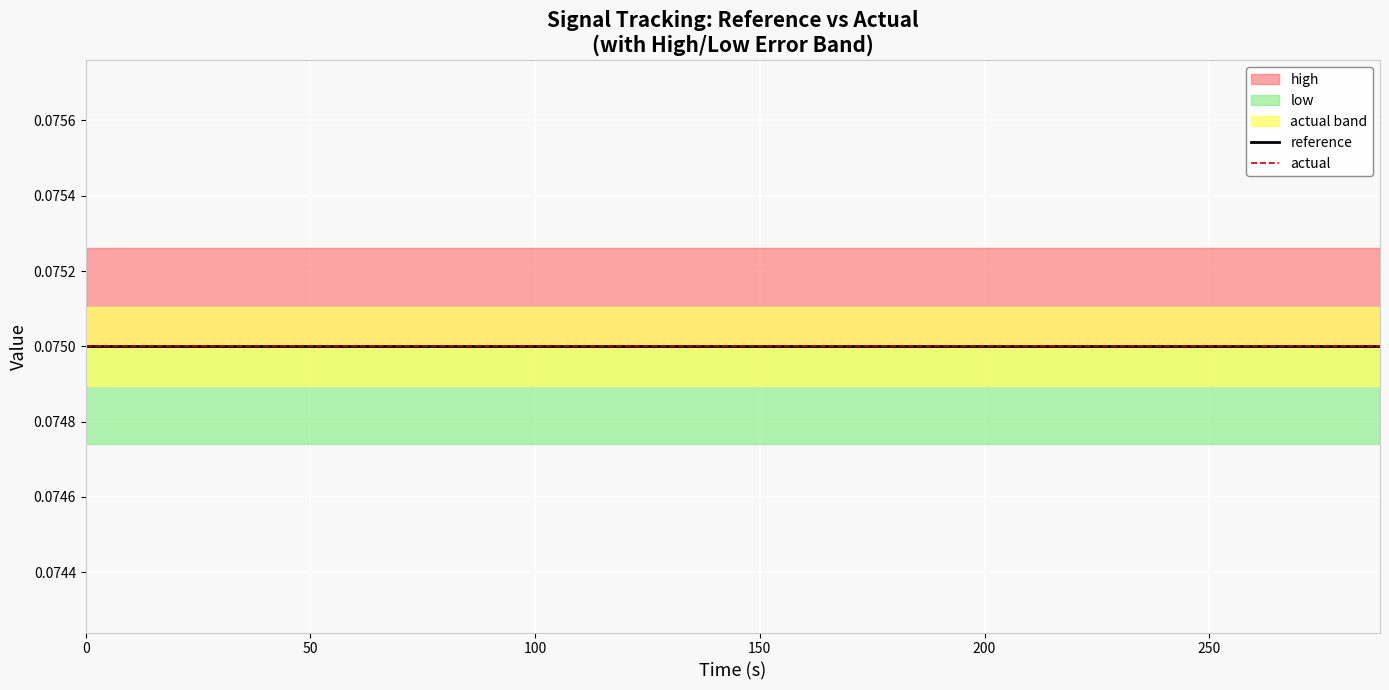

True or false: time has a value of 54.3 at 13.

False